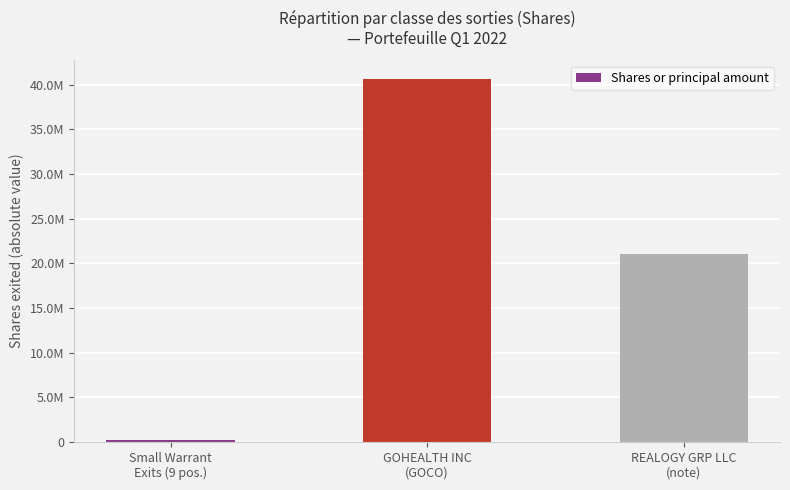

Does the chart contain any negative values?

No